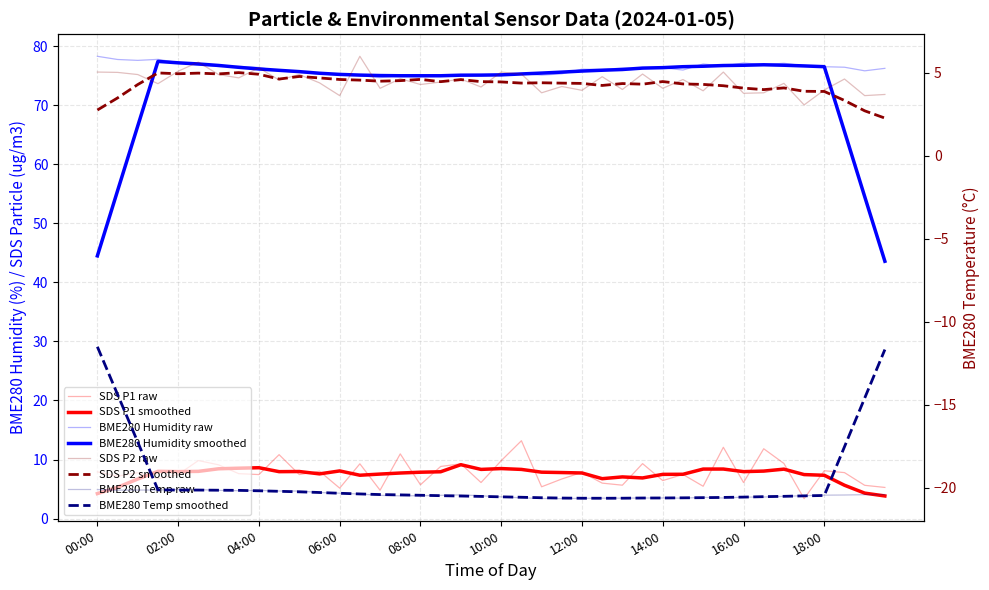

Which series has the largest total across all categories?

BME280_humidity